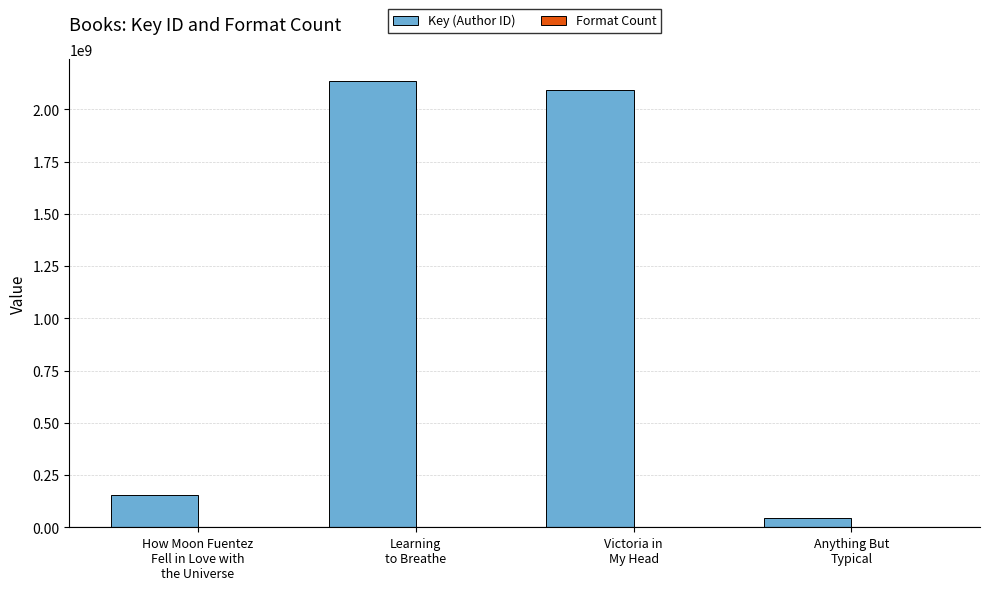

What is the maximum value shown in the chart?

2134096258